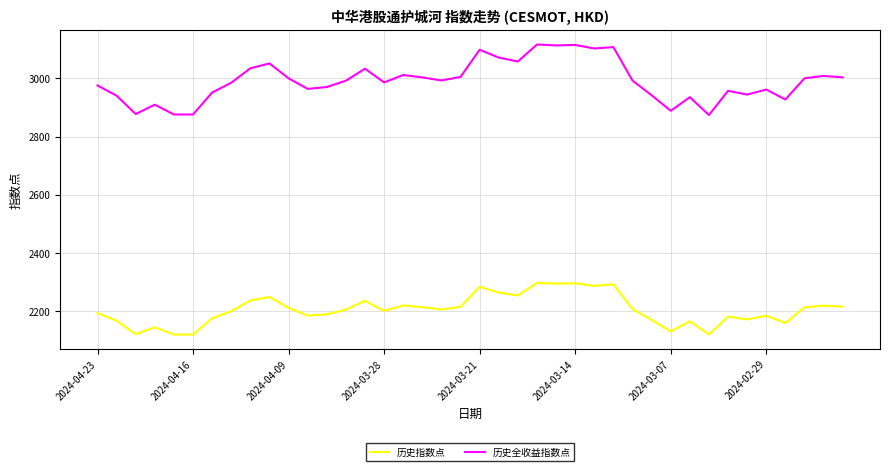

What is the average value of the 历史全收益指数点 series?

2991.6